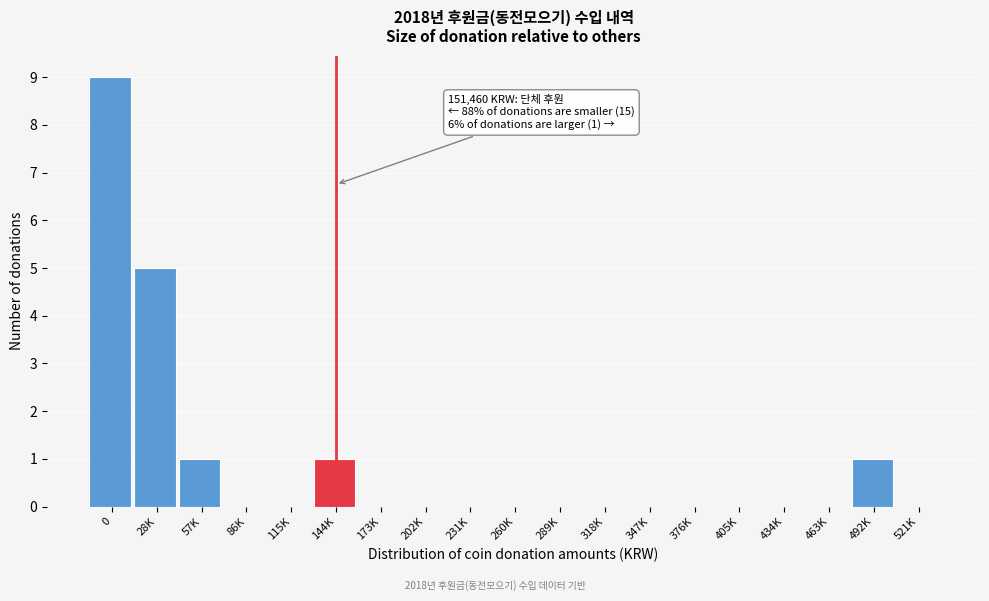

Reading left to right, extract all data points from this chart.

0=9	28K=5	57K=1	86K=0	115K=0	144K=1	173K=0	202K=0	231K=0	260K=0	289K=0	318K=0	347K=0	376K=0	405K=0	434K=0	463K=0	492K=1	521K=0